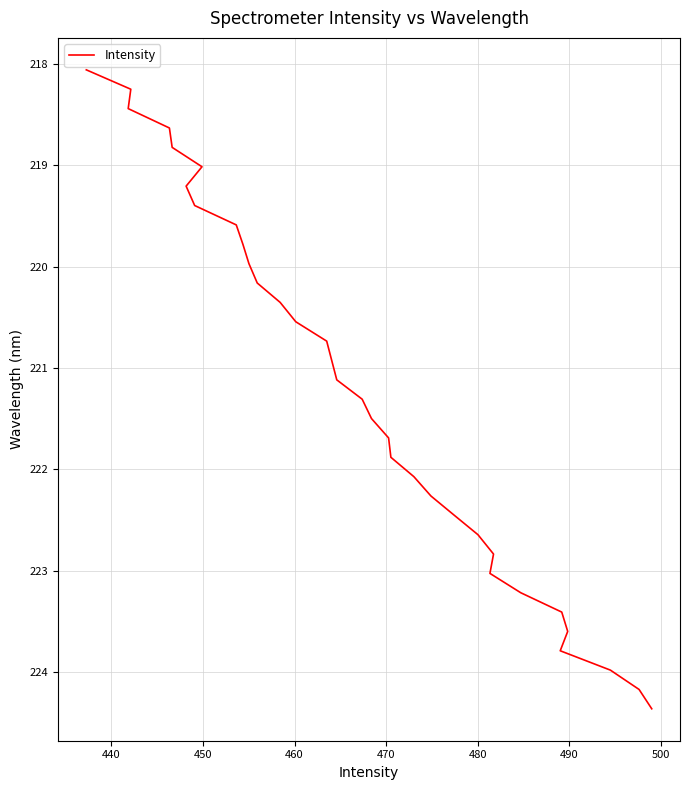

Is it true that the value at 480 is 57.1?

False